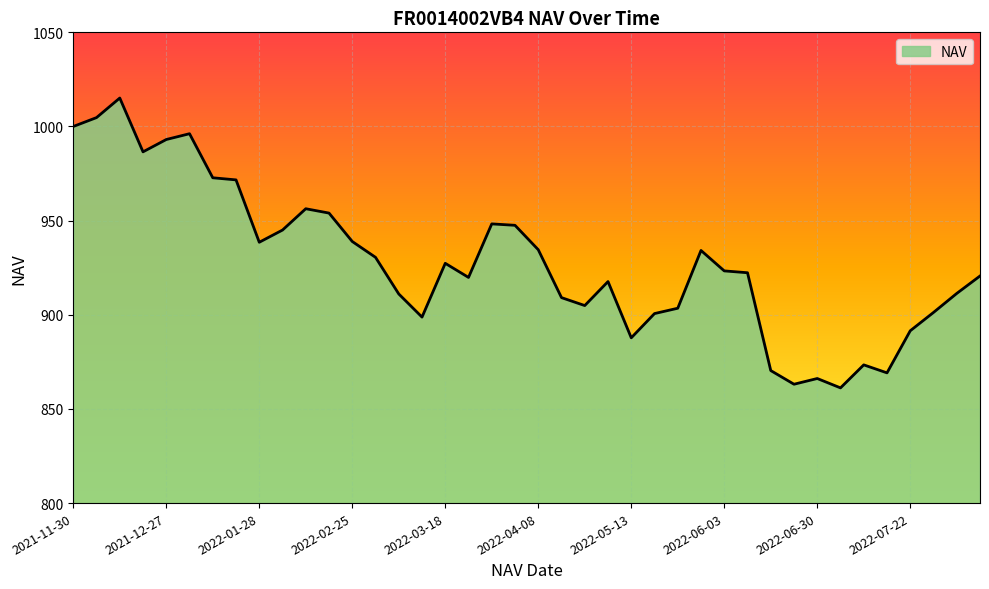

What is the difference between the maximum and minimum values?

153.9